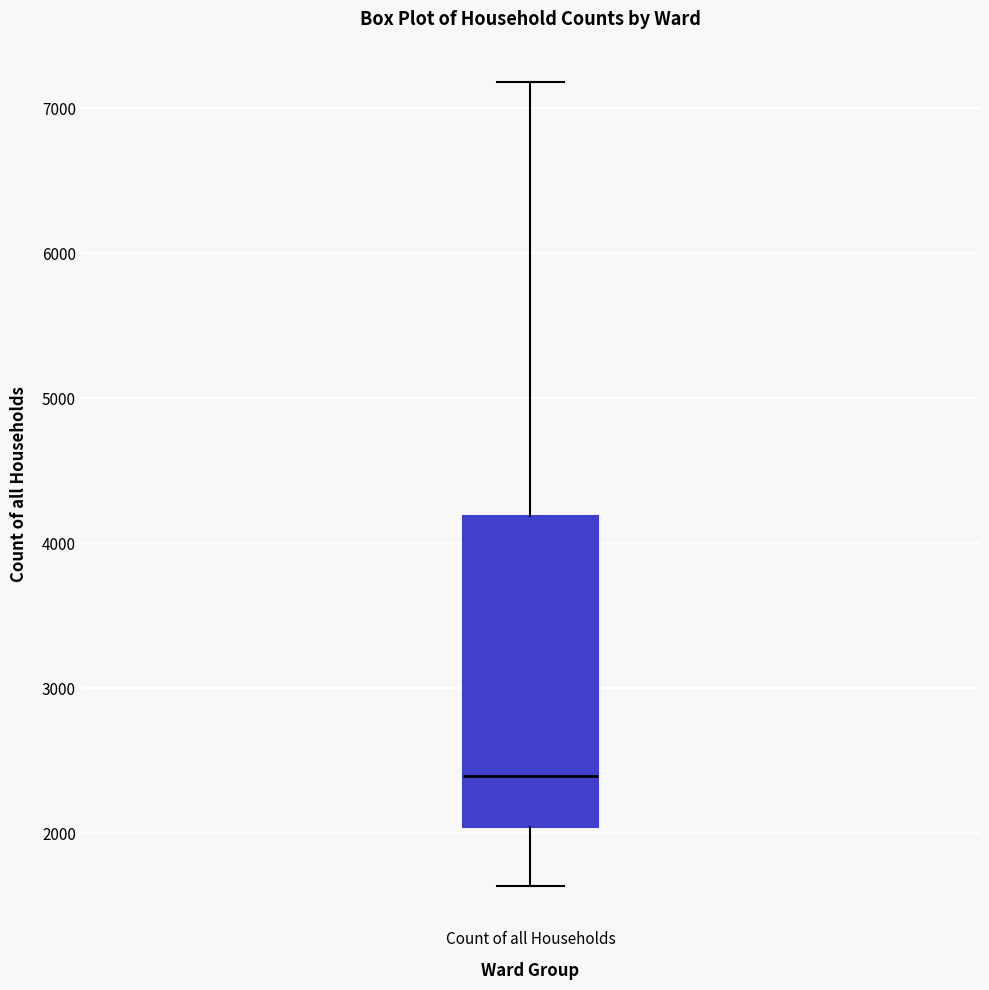

Where is the upper edge of the box for Count of all Households on the y-axis? The values are not printed on the chart, so give them approximately, as read against the axis.

4200